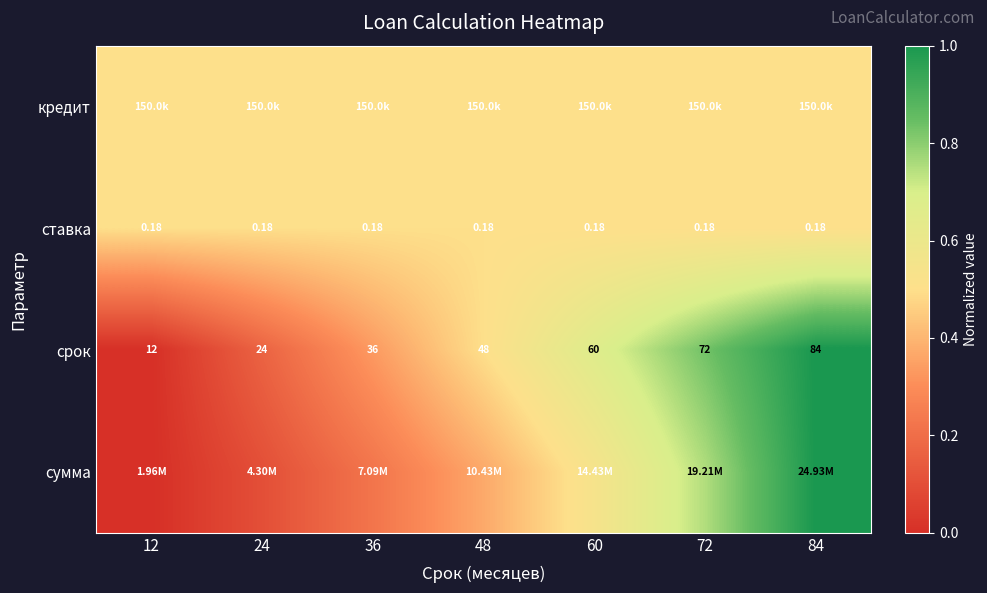

Rank the series at 12 from highest to lowest value.

кредит, ставка, срок, сумма